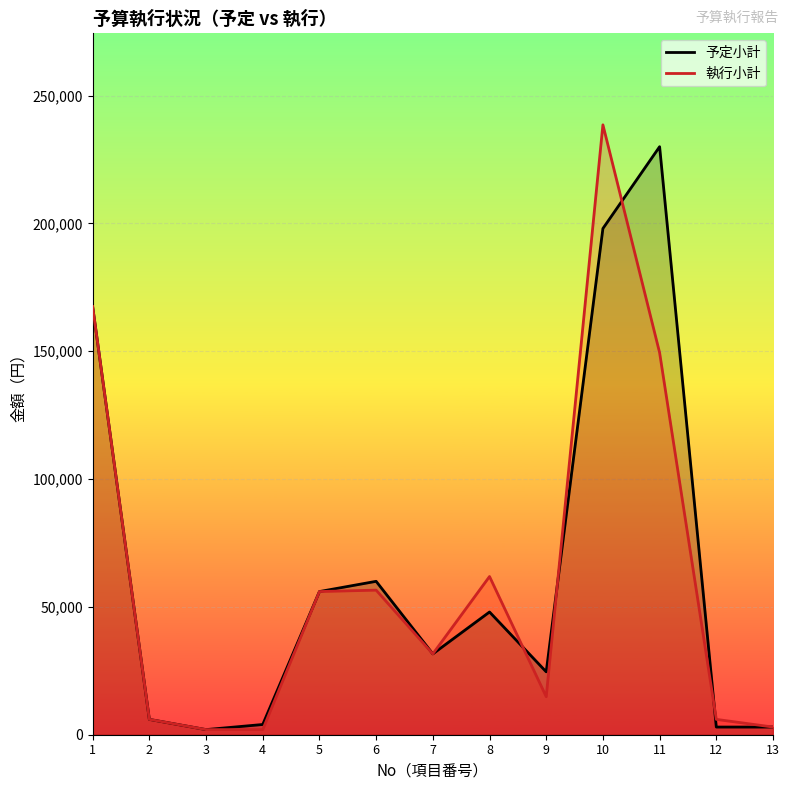

What is the difference between the maximum and minimum values in the 予定小計 series?

228000